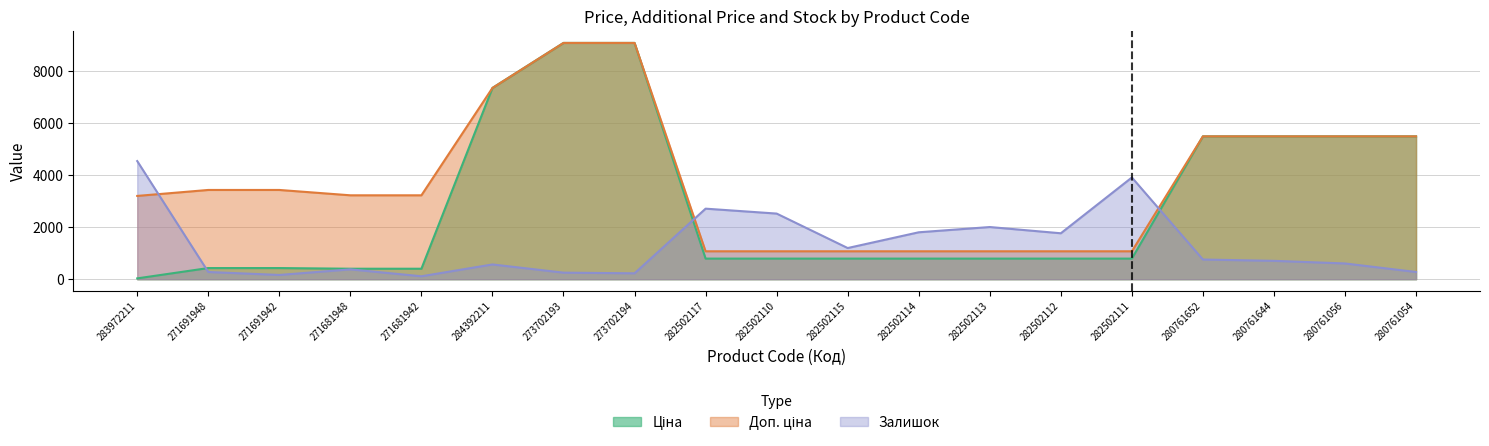

How many lines are shown in the chart?

3